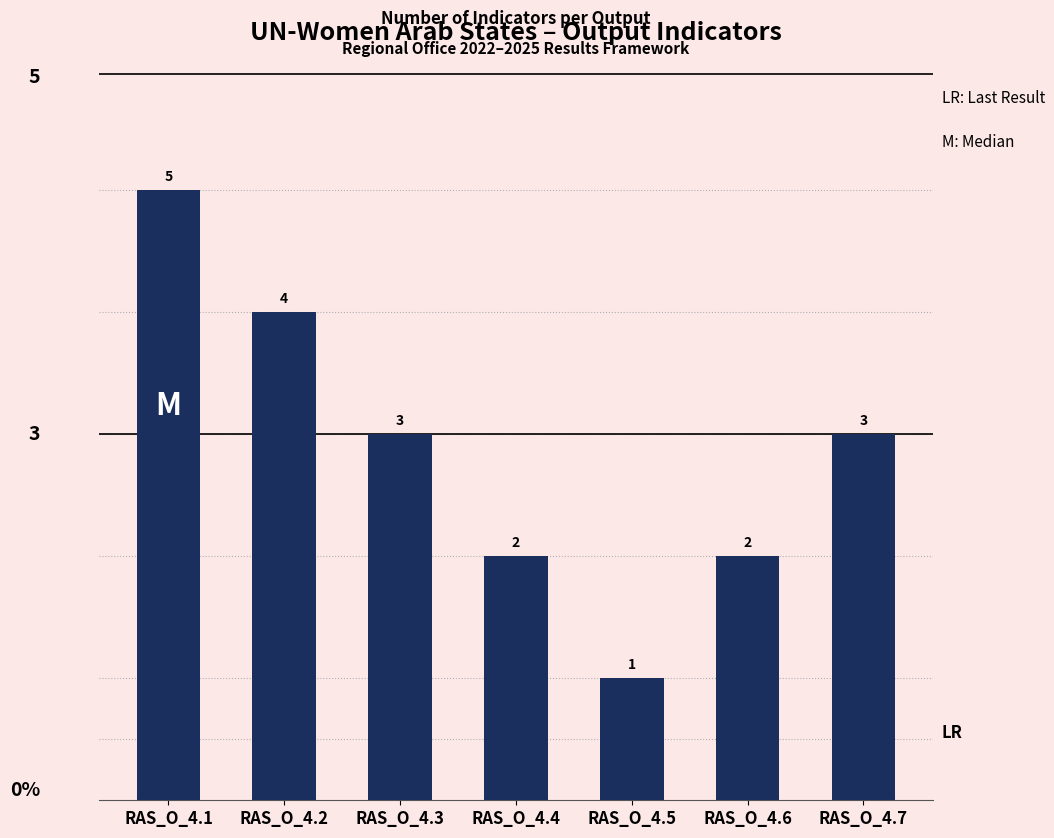

The chart shows a value of 5 at RAS_O_4.1. True or false?

True